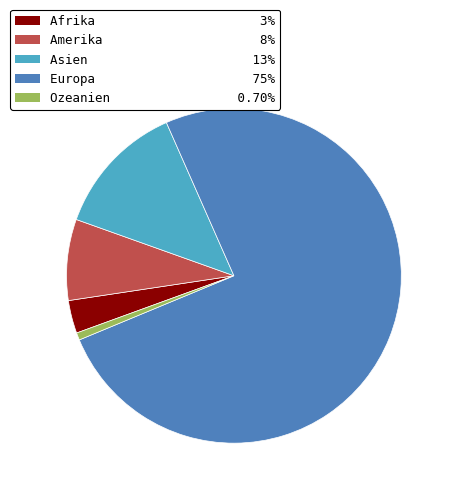

Count the number of slices in the pie.

5